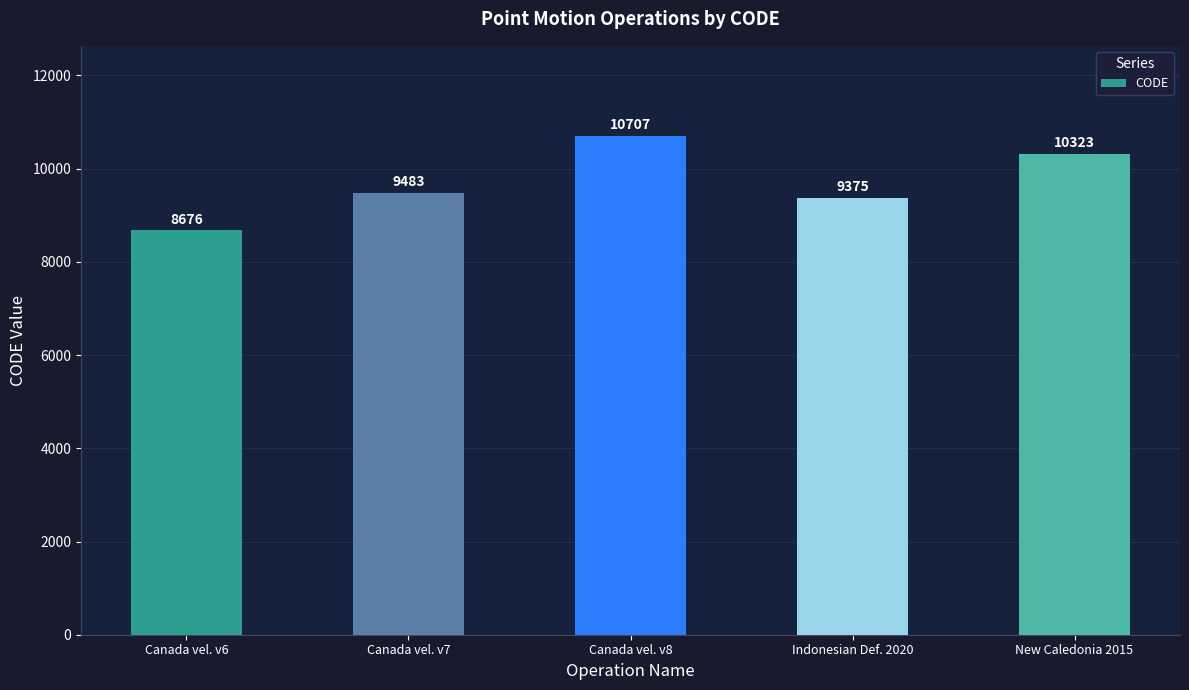

List the labels in order of value, largest first.

Canada vel. v8, New Caledonia 2015, Canada vel. v7, Indonesian Def. 2020, Canada vel. v6